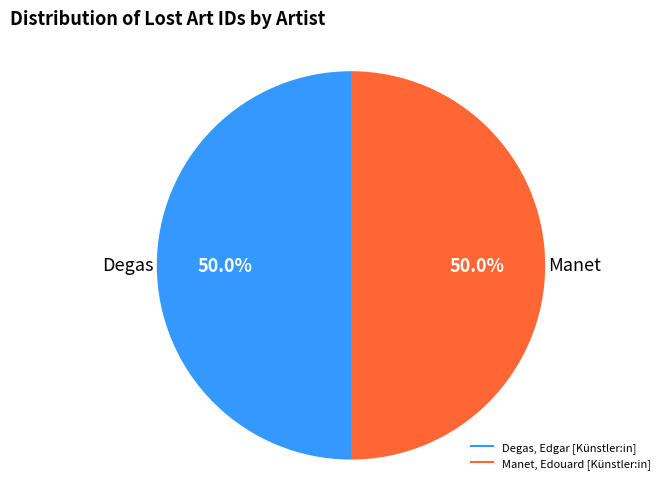

Count the number of slices in the pie.

2